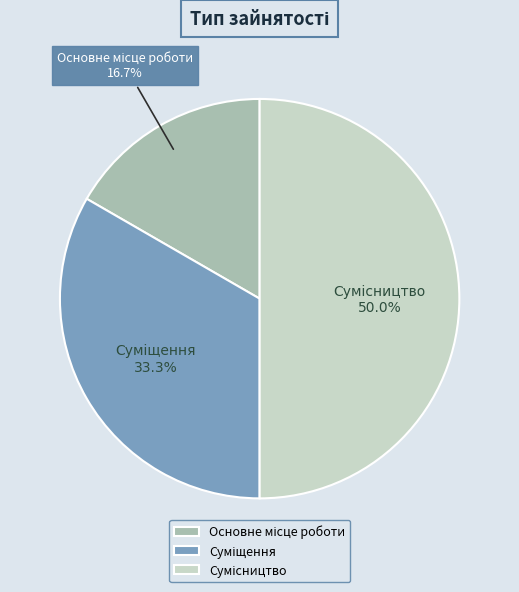

Between Суміщення and Основне місце роботи, which is larger?

Суміщення